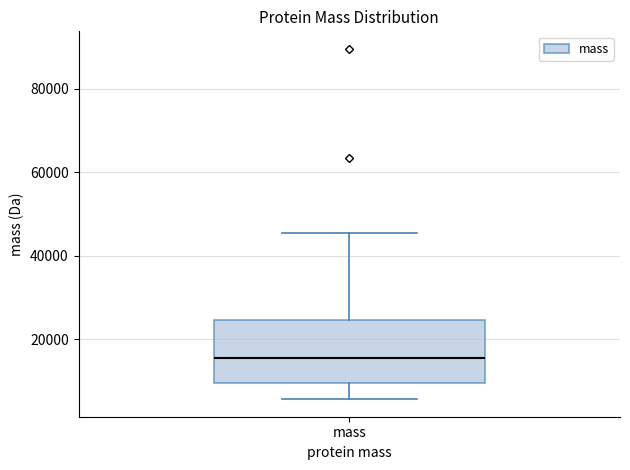

Where is the lower edge of the box for mass on the y-axis? The values are not printed on the chart, so give them approximately, as read against the axis.

10000